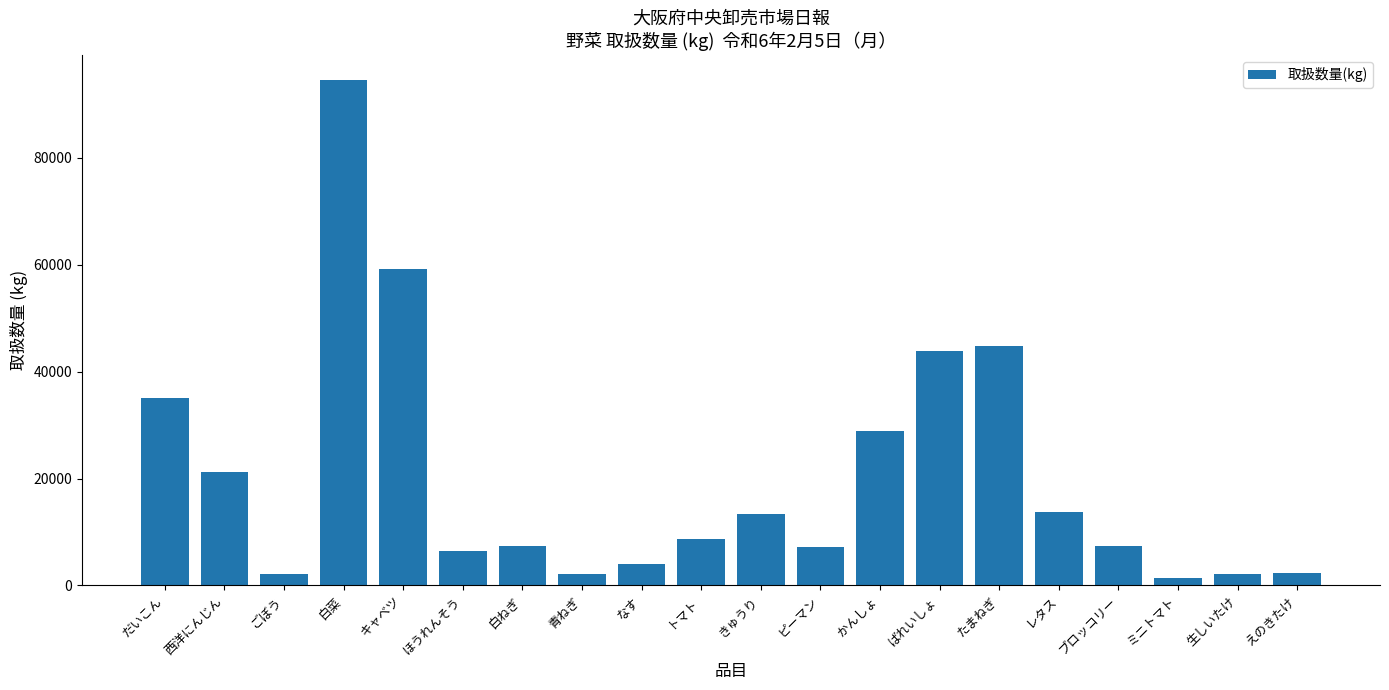

What is the sum of all values?

406096